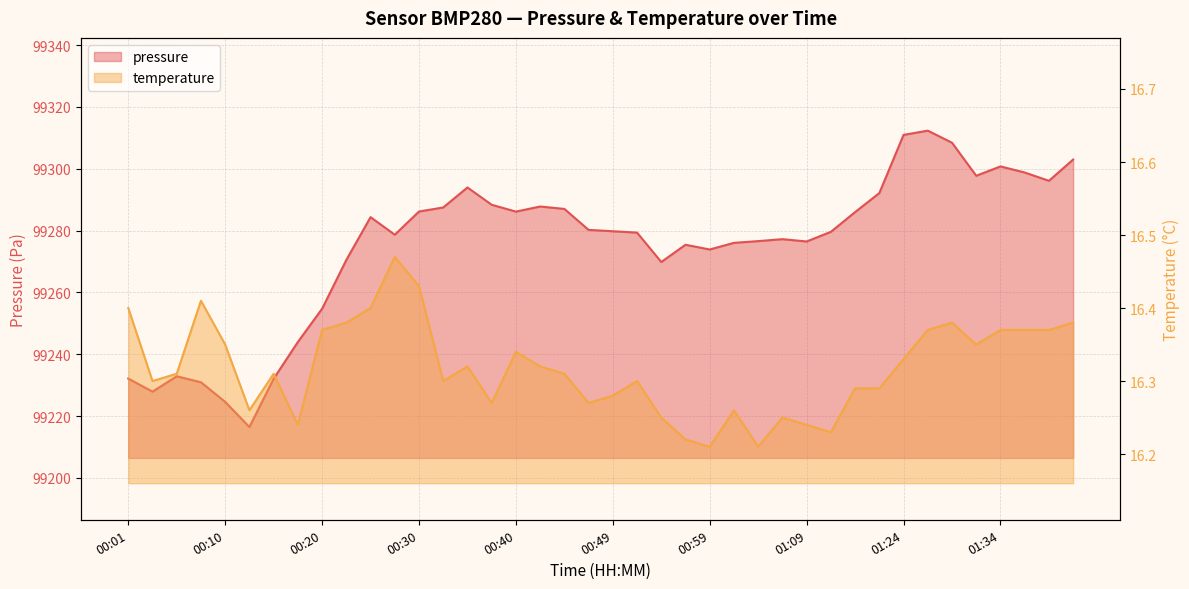

What position from the left is 01:41?

40